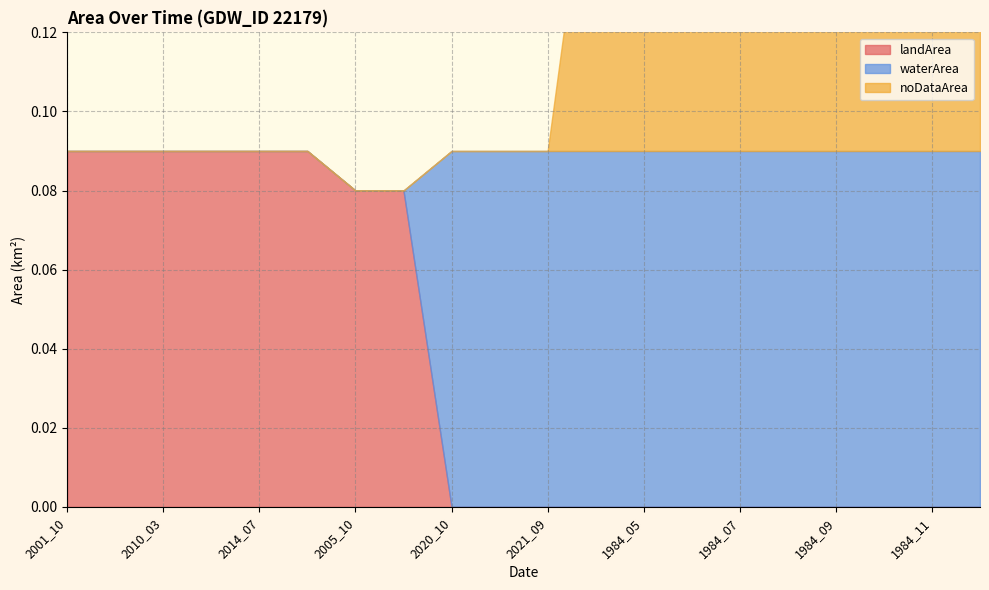

What is the approximate value of waterArea at 1984_11?

0.1